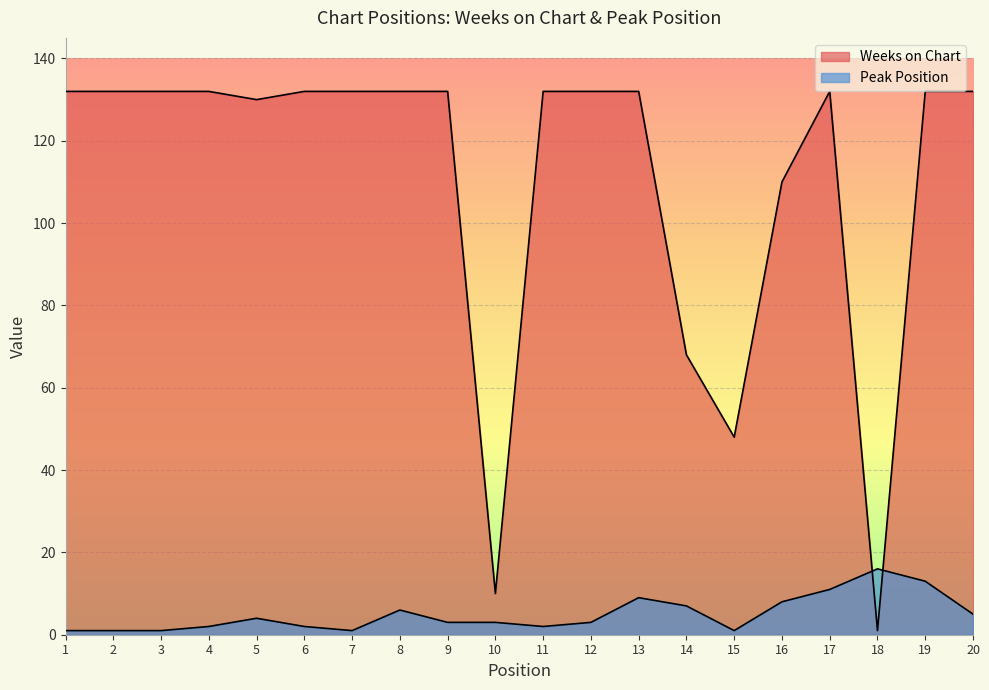

What is the smallest value displayed?

1